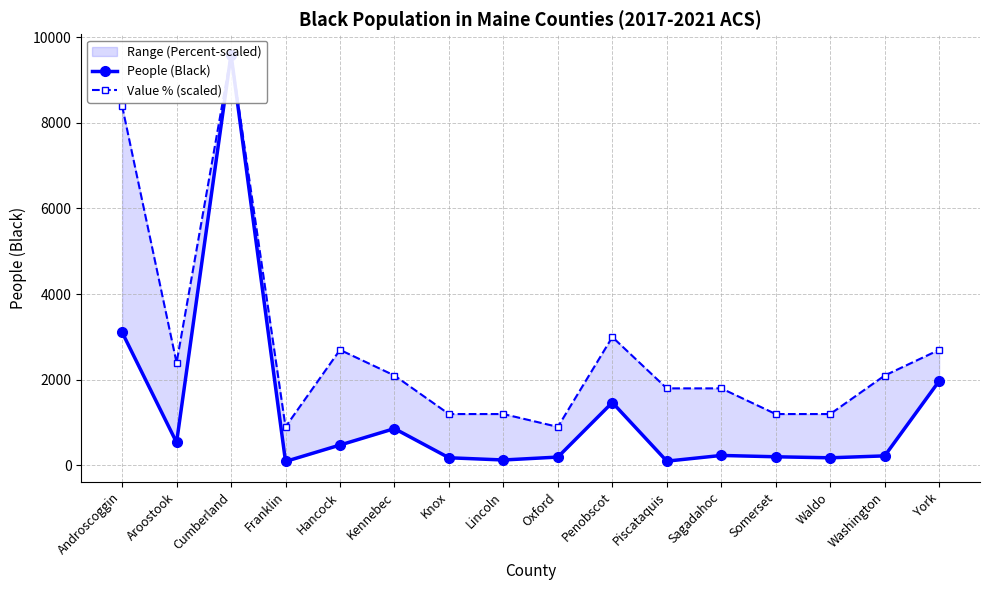

Which category has the lowest value in the People (Black) series?

Franklin